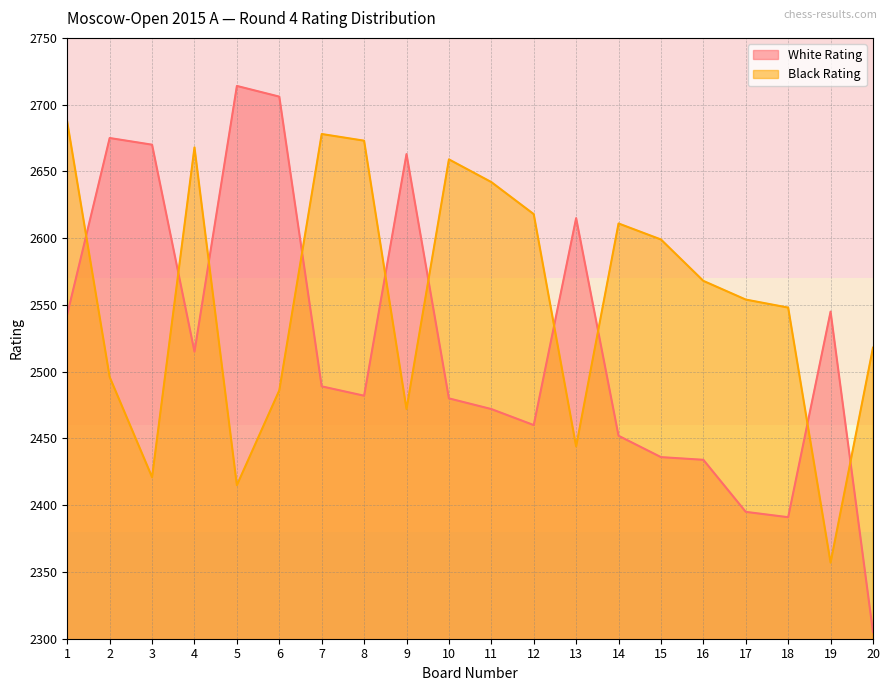

True or false: Black Rating has a value of 4086 at 4.

False